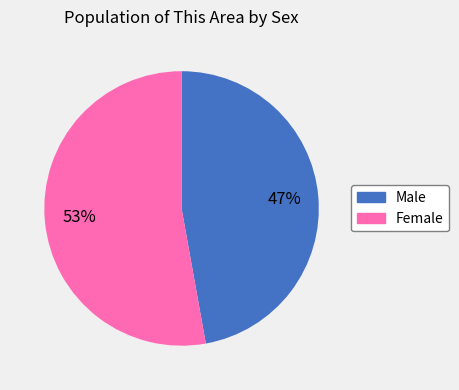

Do Male and Female together represent more than half of the pie?

Yes